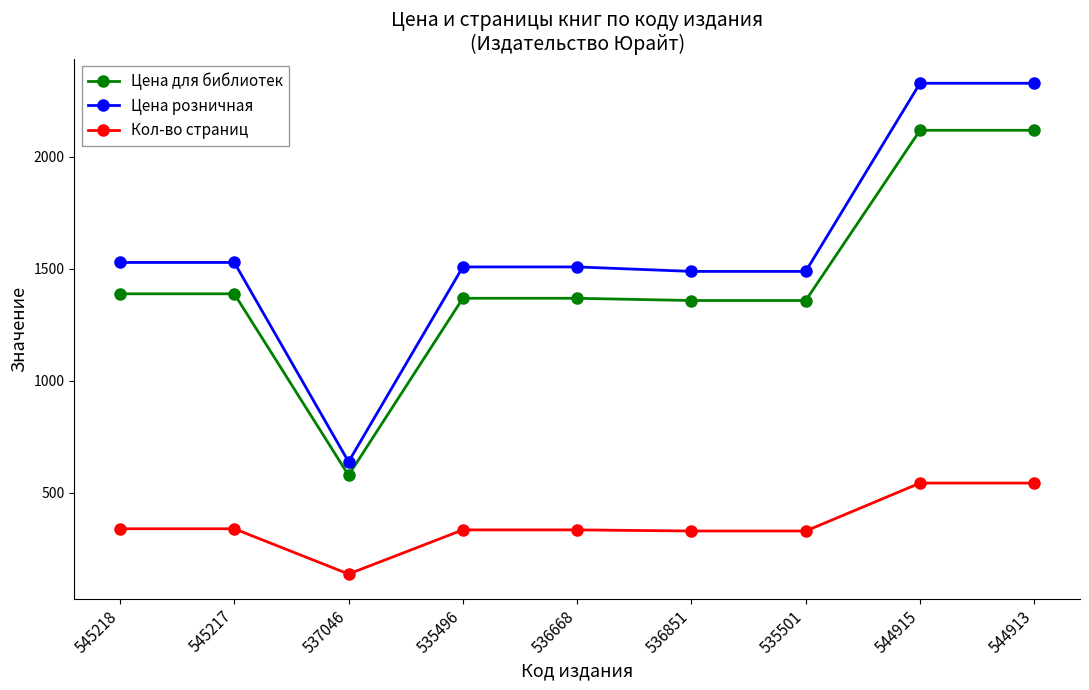

How many series are shown in this chart?

3